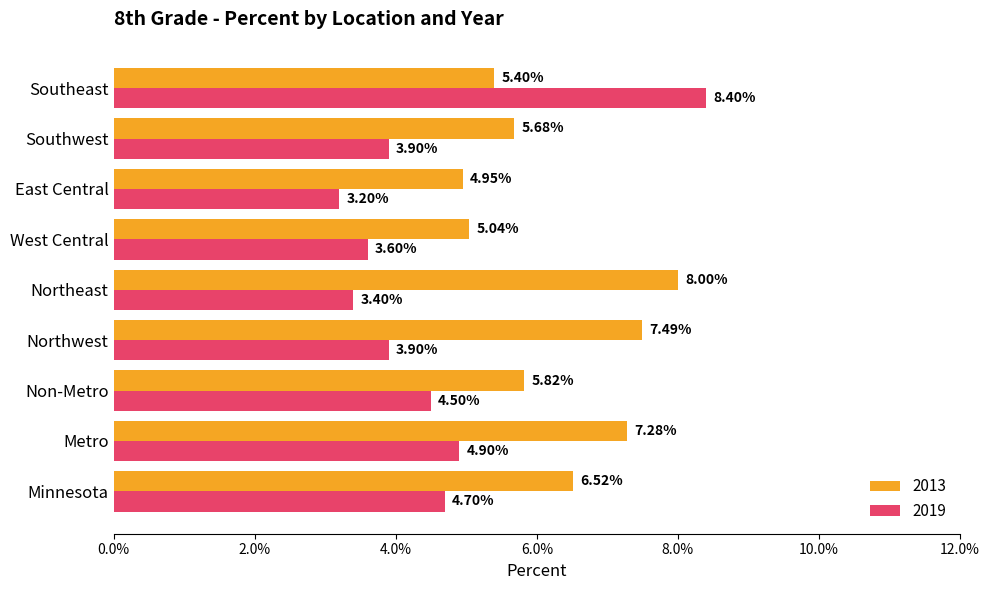

What are all the series names shown in the legend?

2013, 2019